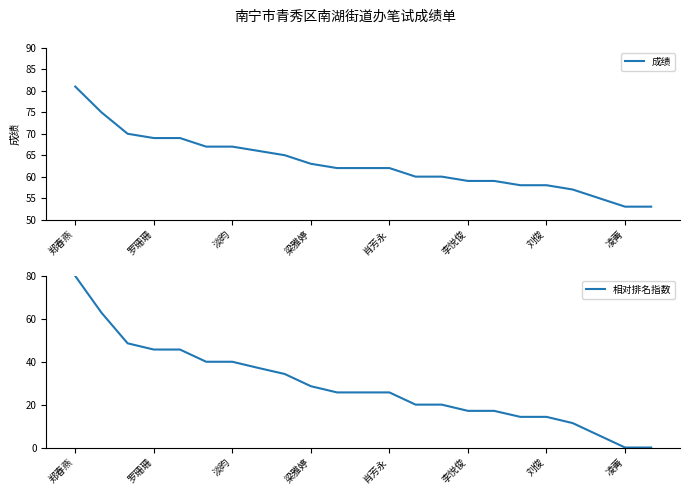

What is the difference between the second highest and second lowest values in the 相对排名指数 series?

62.9